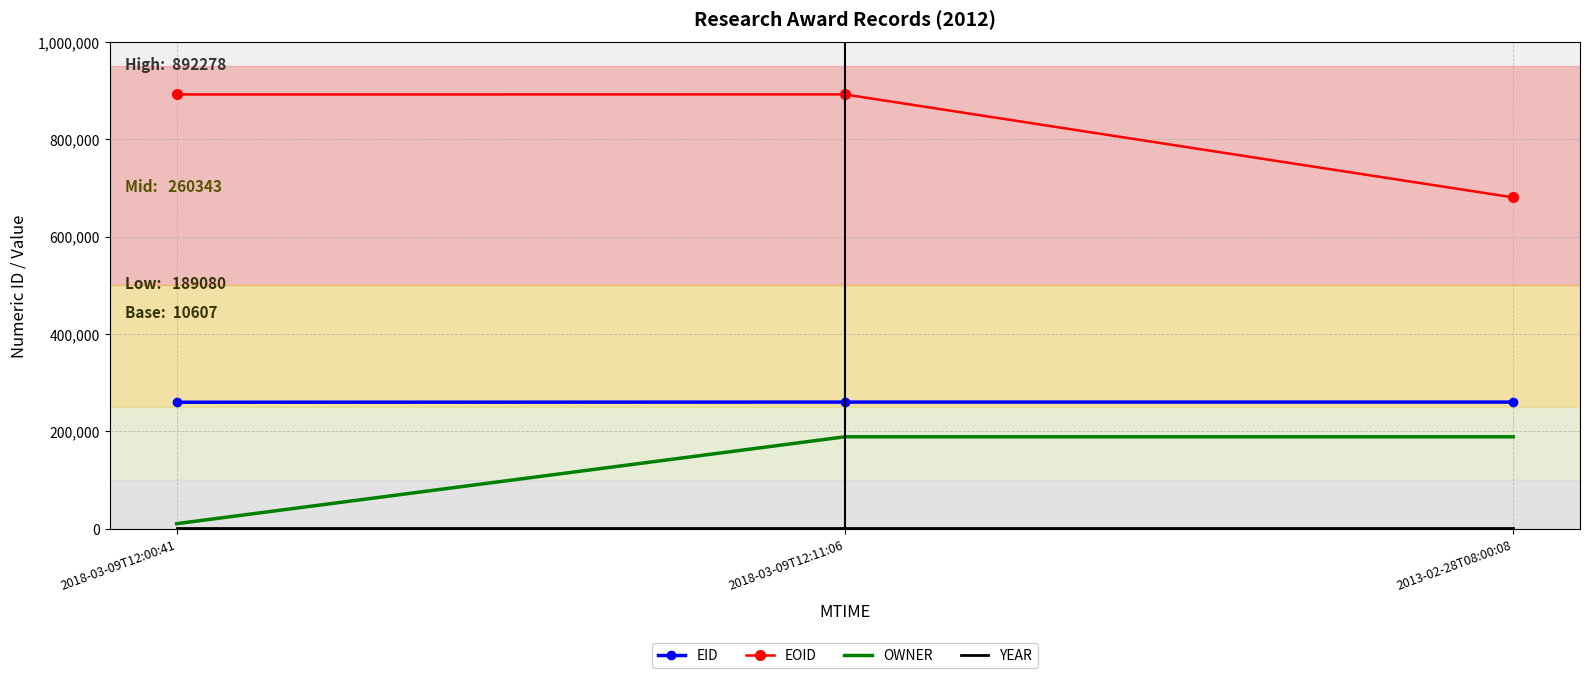

What is the highest value of the EID series?

260344